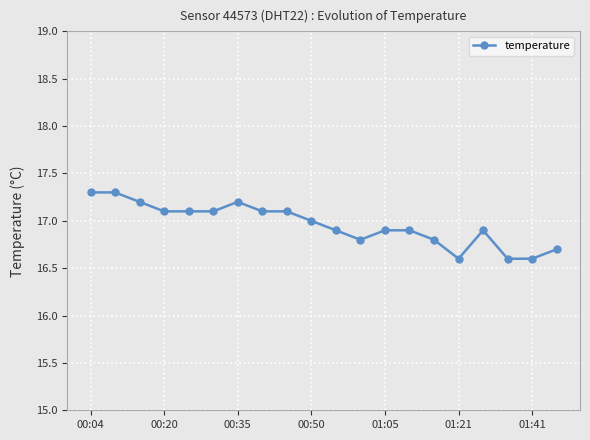

What is the smallest value displayed?

16.6